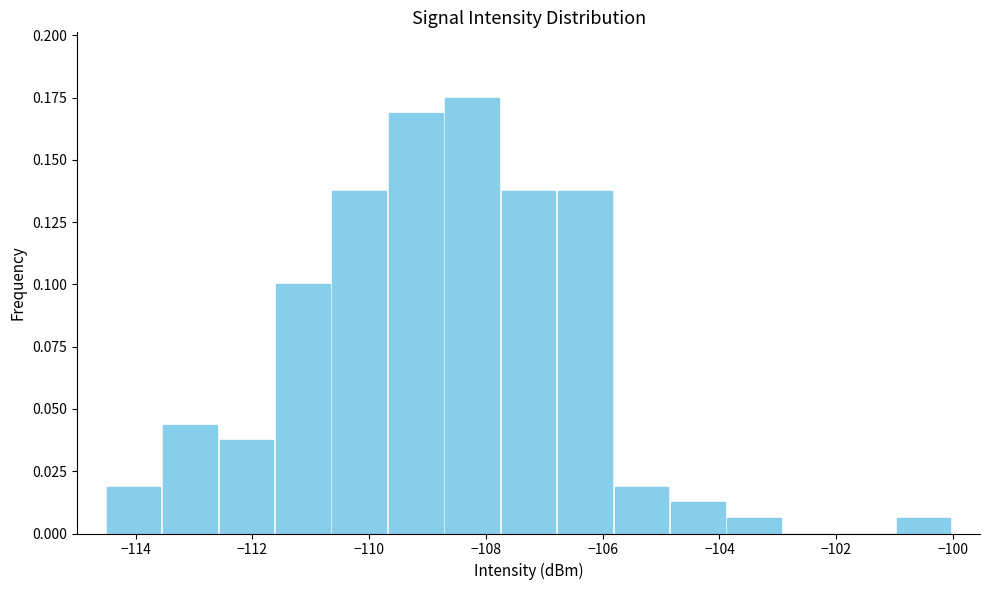

Over which range of the x-axis is the bar tallest?

-108.8 to -107.8